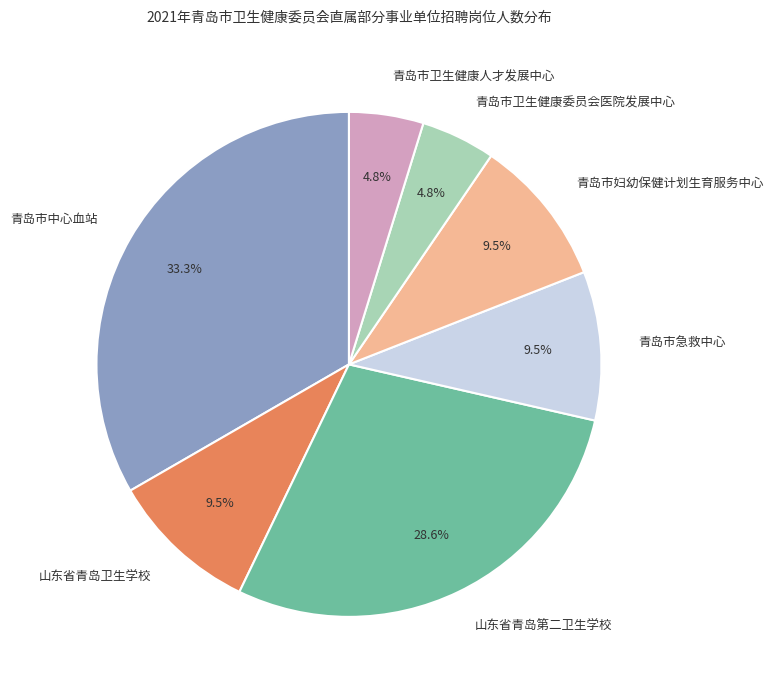

Is 山东省青岛第二卫生学校 the majority of the pie?

No